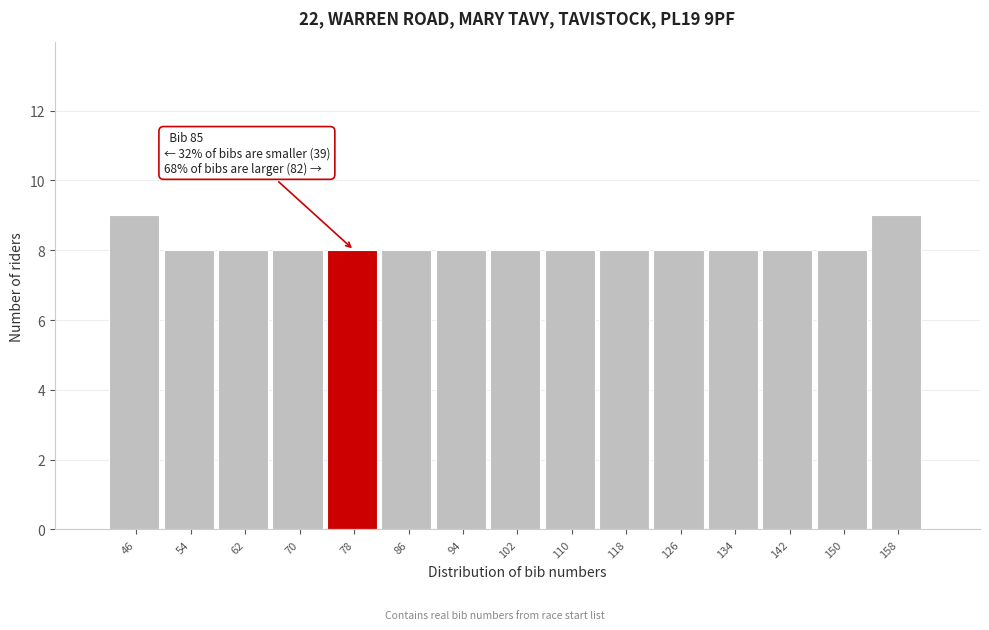

Reading left to right, extract all data points from this chart.

46=9	54=8	62=8	70=8	78=8	86=8	94=8	102=8	110=8	118=8	126=8	134=8	142=8	150=8	158=9